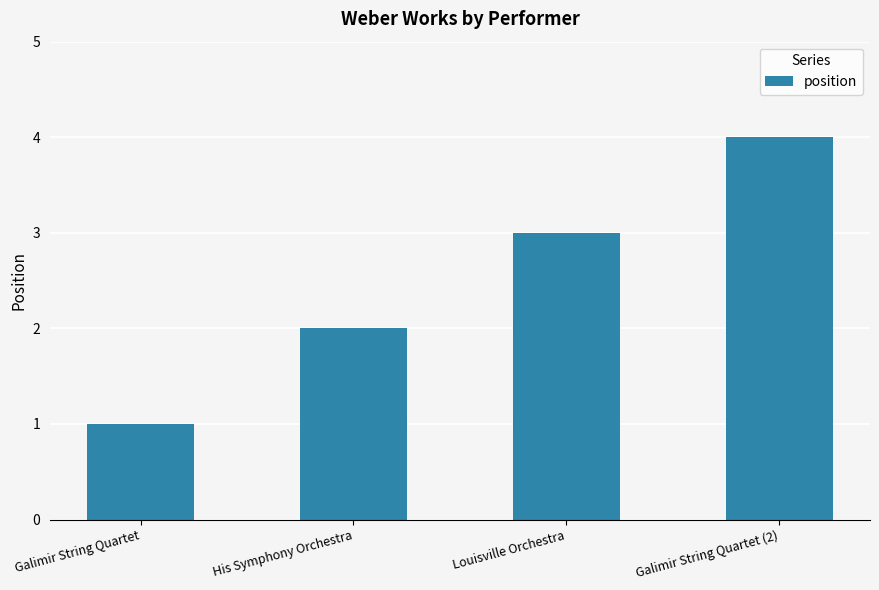

How many data points does each series have?

4